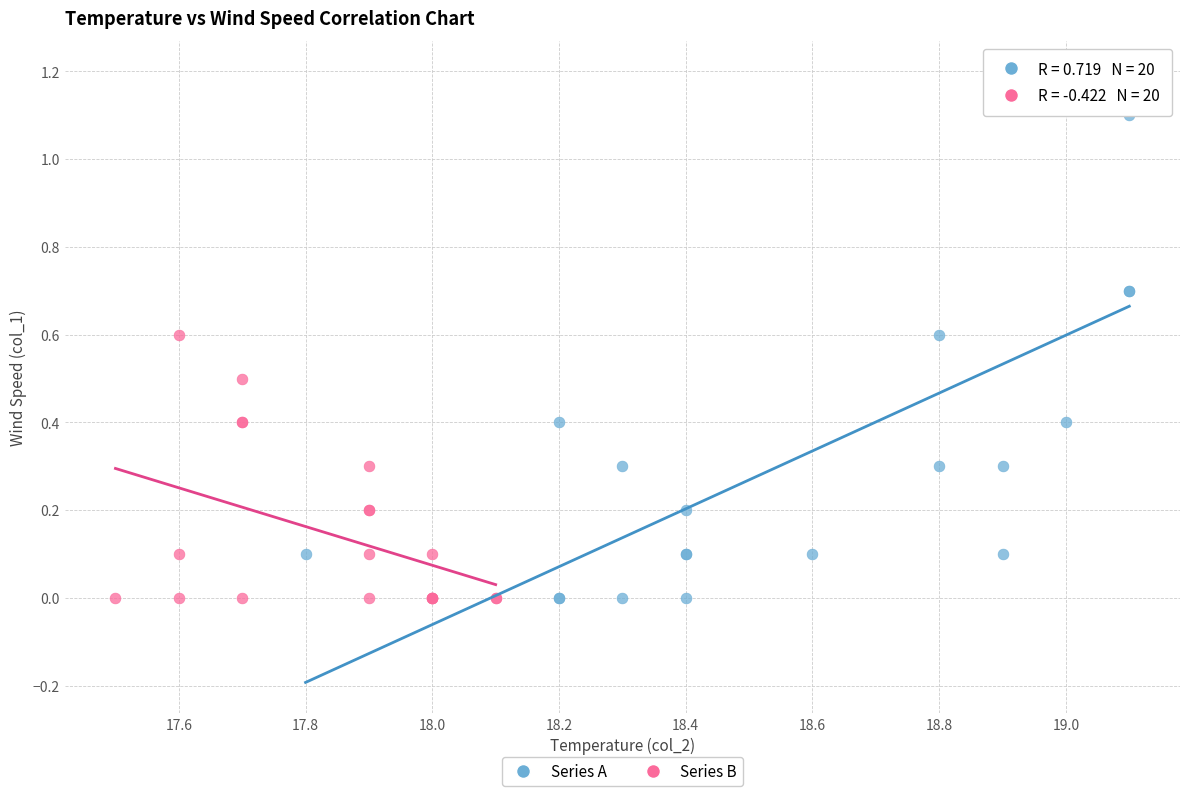

Which series contains the highest Y value?

Series A